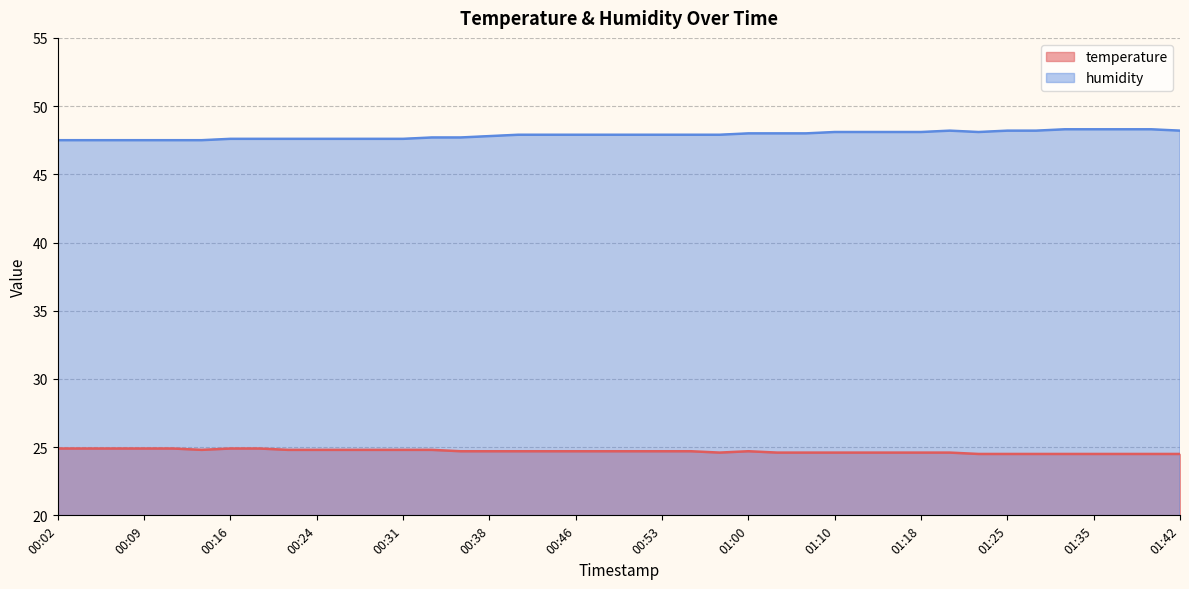

Between 00:55 and 00:19, which is larger?

00:19